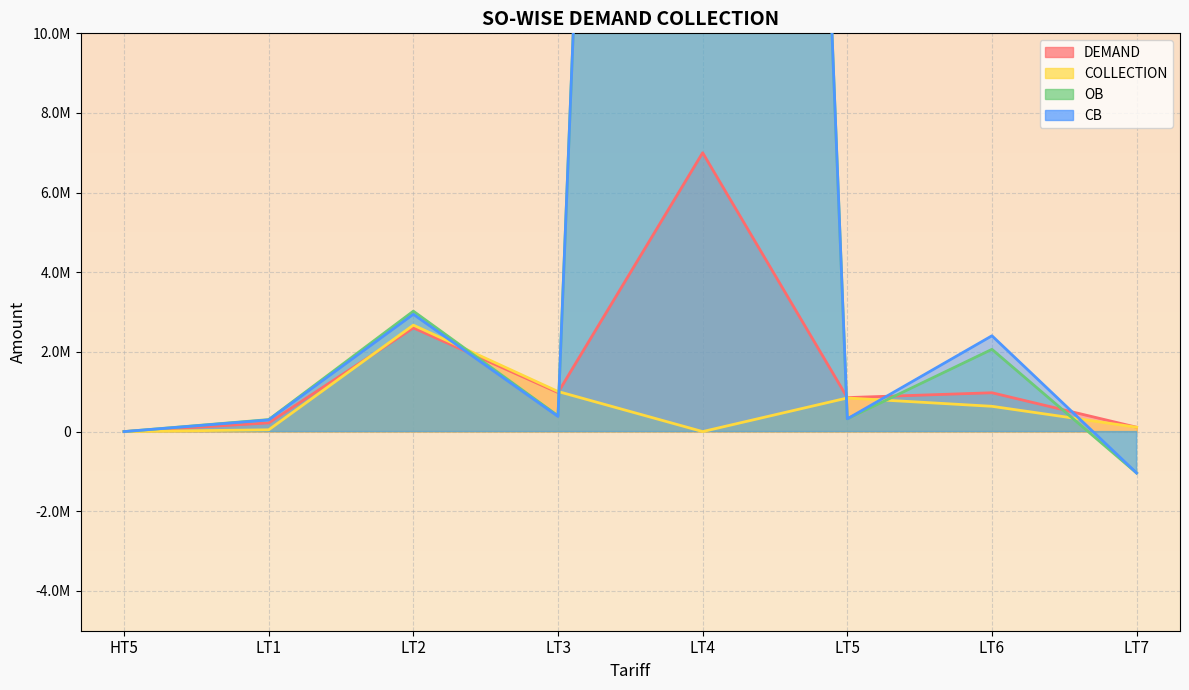

Reading left to right, what are all the values shown in this chart?

DEMAND: 0.0	218954.3	2604085.6	980353.9	7001357.1	853440.0	975223.0	109526.0
COLLECTION: 0.0	45010.0	2673519.0	1006708.4	300.0	843861.0	634915.6	109534.0
OB: -0.2	301490.0	3023732.4	396919.6	91835563.0	320558.4	2065241.2	-1040220.0
CB: -0.2	292990.0	2945756.4	380103.2	91835546.0	320137.4	2405548.6	-1040228.0